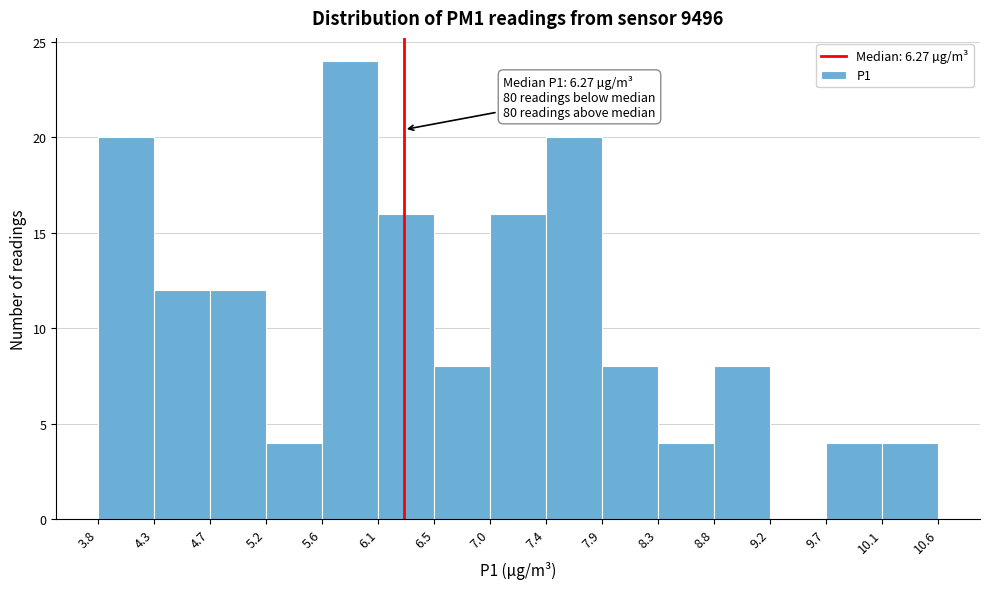

Which range on the x-axis has the tallest bar?

5.6 to 6.1